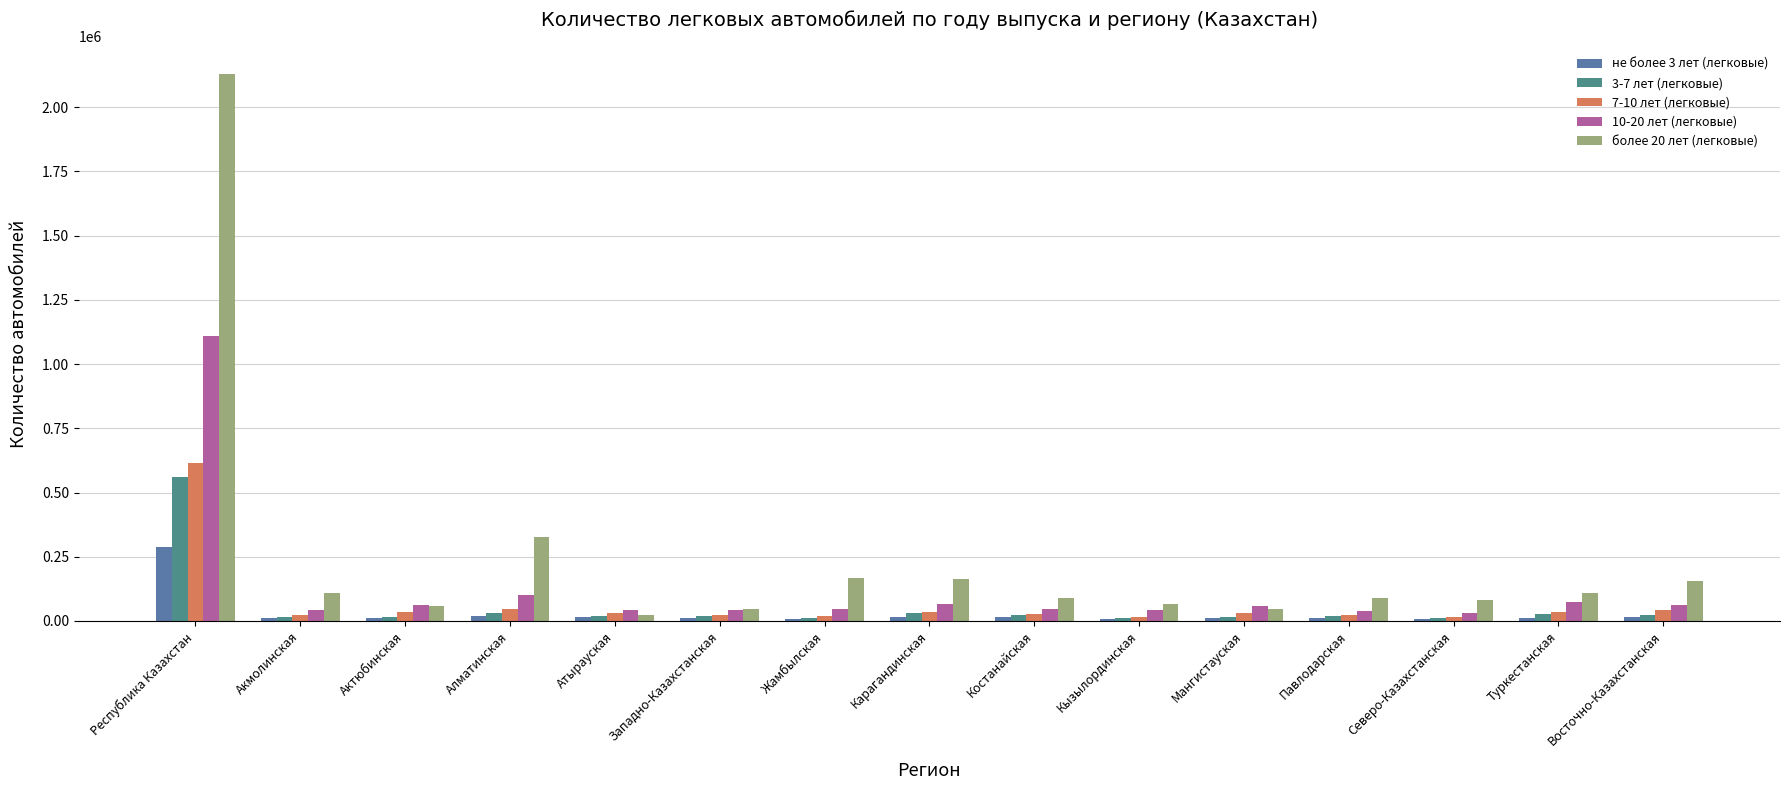

The 7-10 лет (легковые) series shows 26179 at Костанайская. True or false?

True